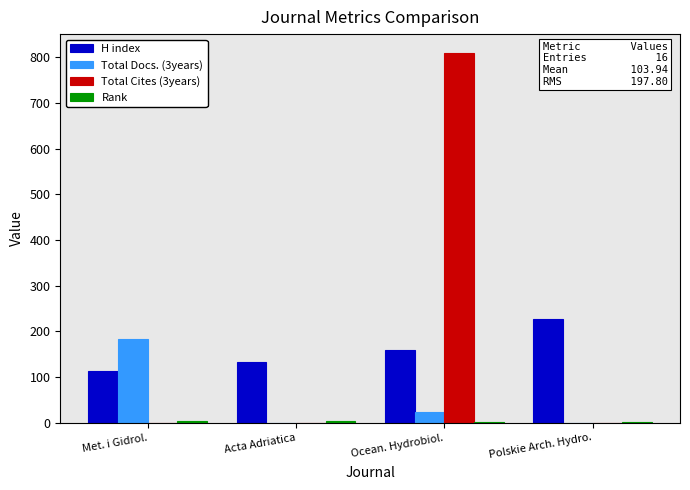

Is the value of H index at Acta Adriatica greater than the value of Total Cites (3years) at Polskie Arch. Hydro.?

Yes